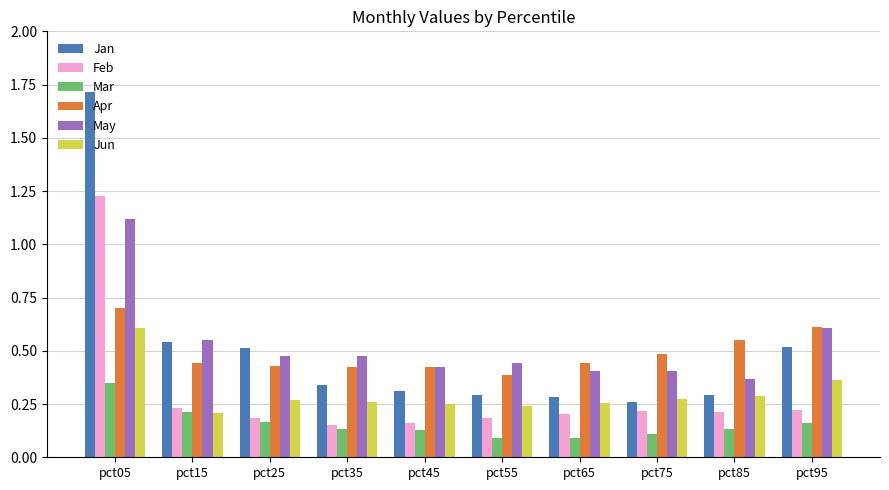

What is the maximum value shown in the chart?

1.7